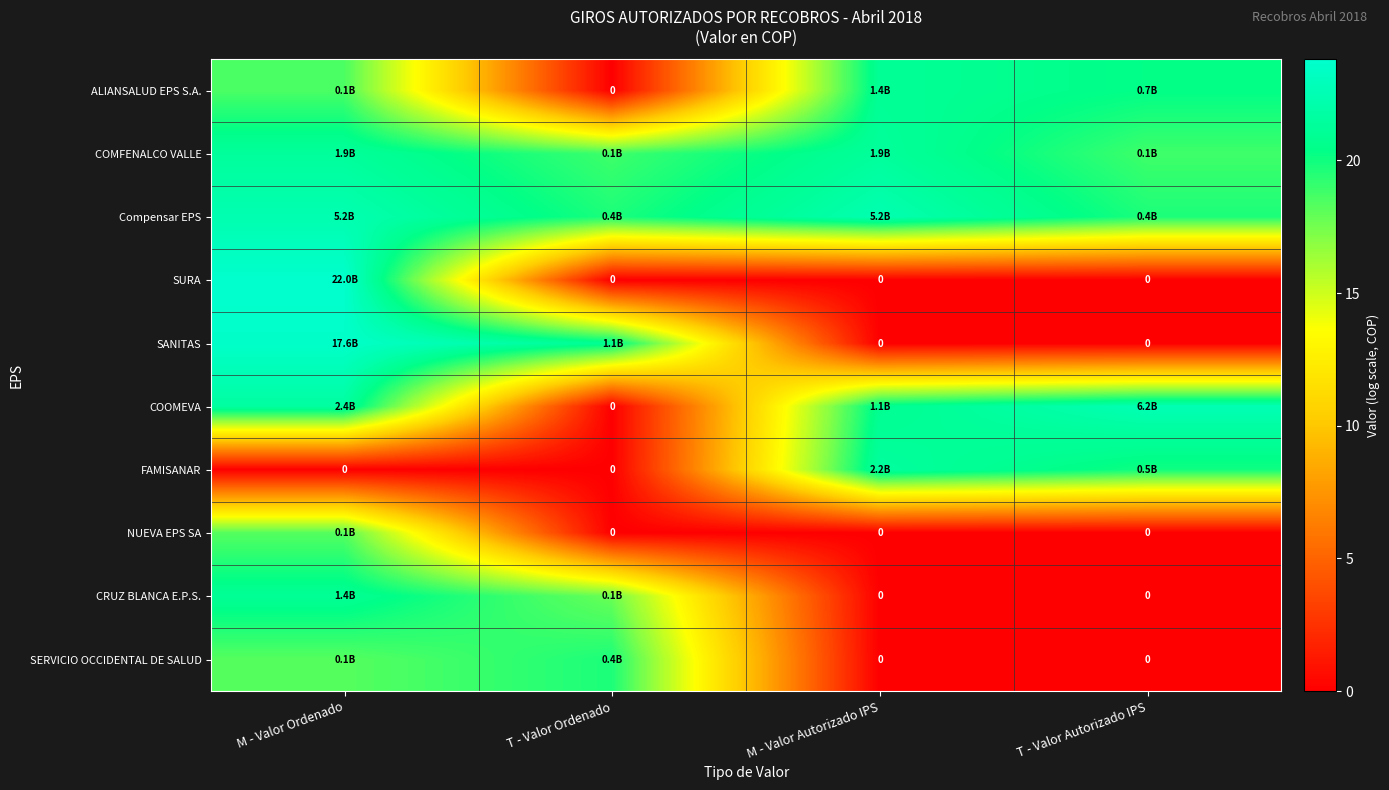

At how many categories does at least one series exceed 14?

4